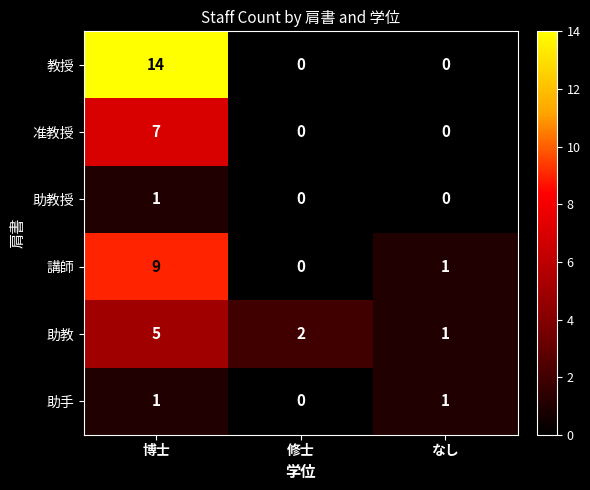

How many values in 講師 are above zero?

2